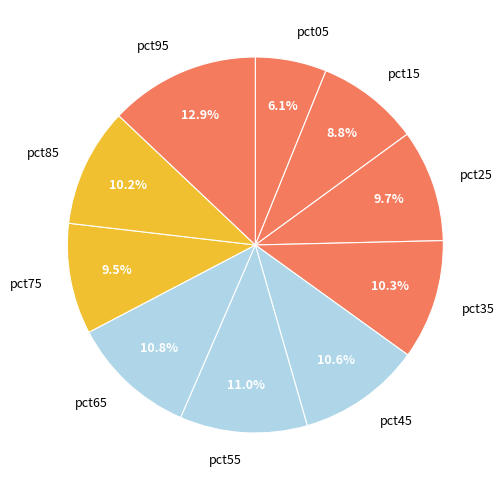

To the nearest percent, what is the average slice percentage?

10%